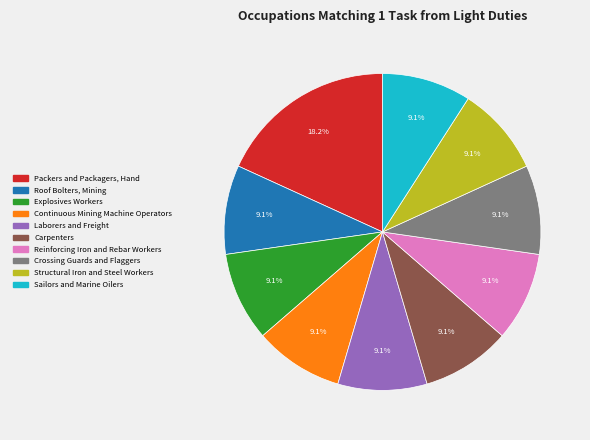

To the nearest percent, what is the combined percentage of Structural Iron and Steel Workers and Carpenters?

18%